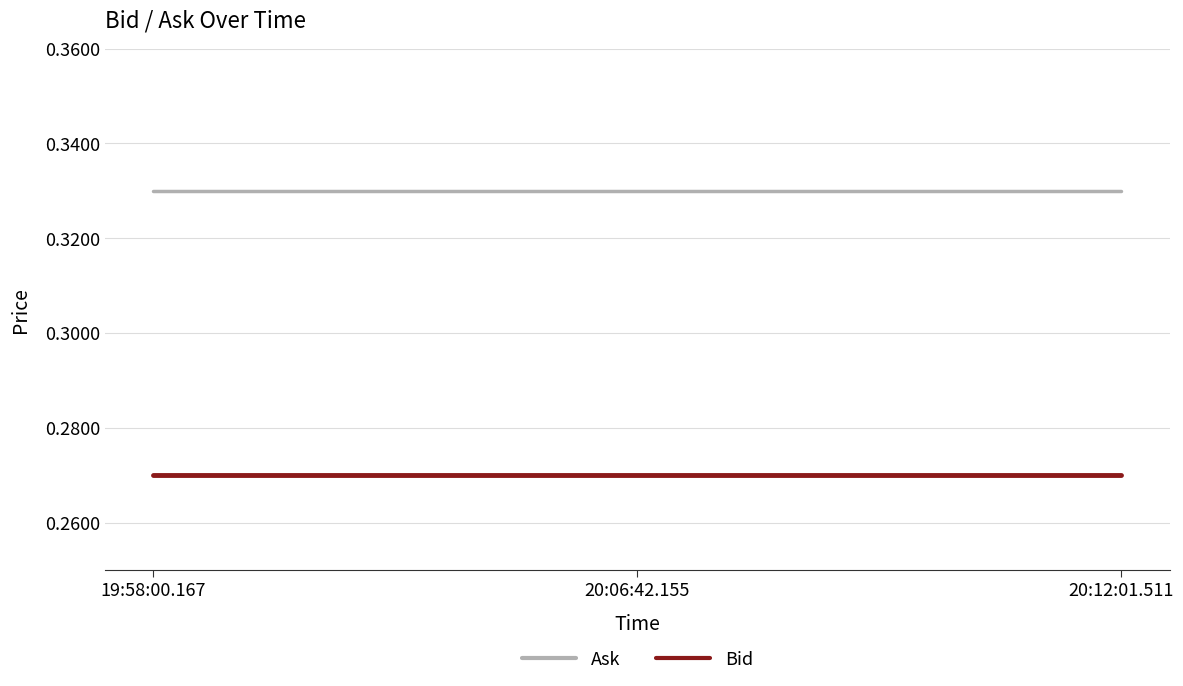

True or false: Ask has a value of 0.5 at 20:12:01.511.

False